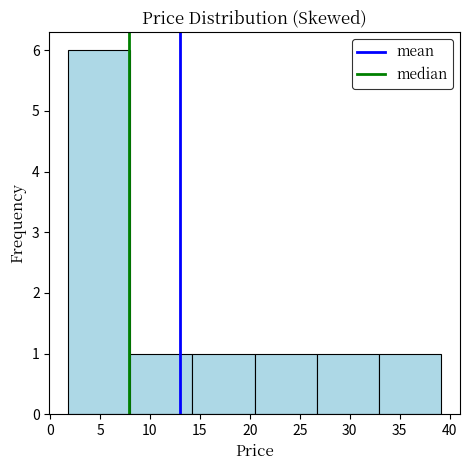

Which range on the x-axis has the tallest bar?

2.0 to 8.0